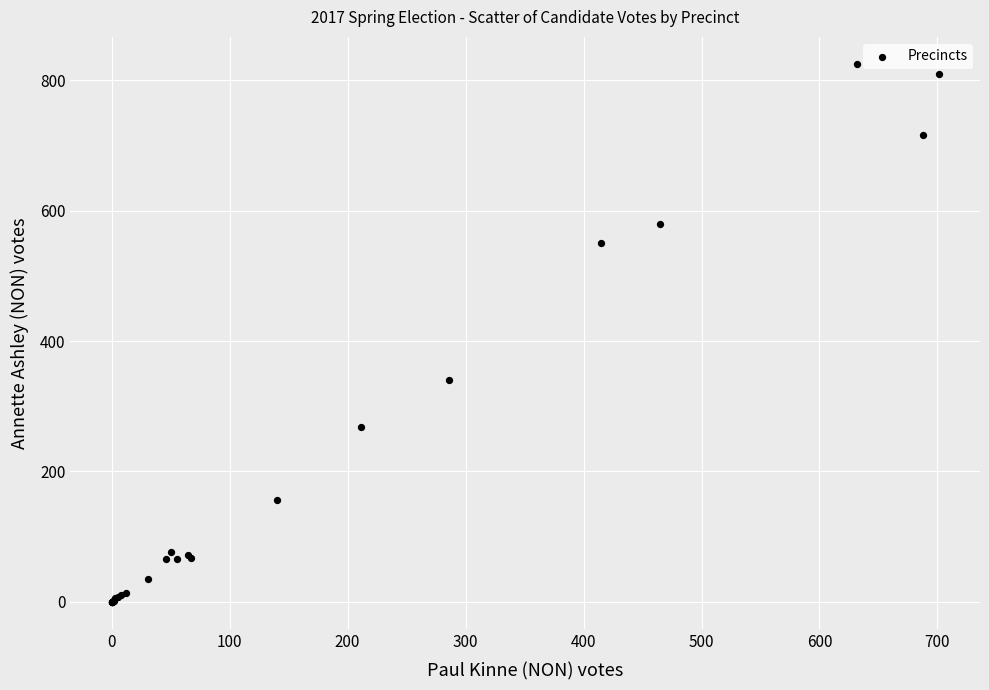

What Y value in the scatter plot is closest to 412?

340